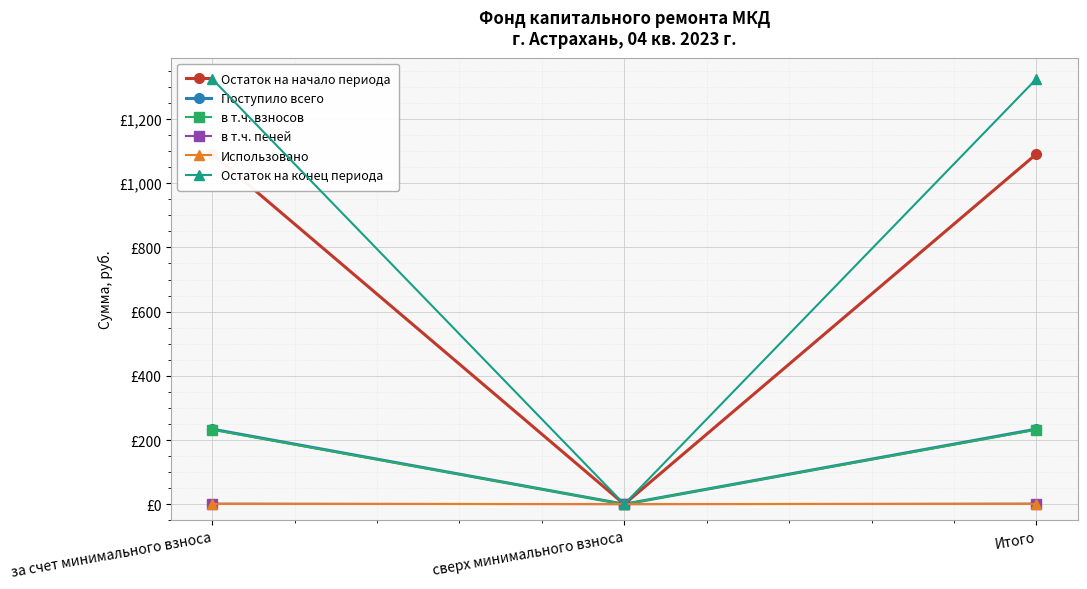

Between сверх минимального взноса and Итого, which series saw the biggest shift?

Остаток на конец периода